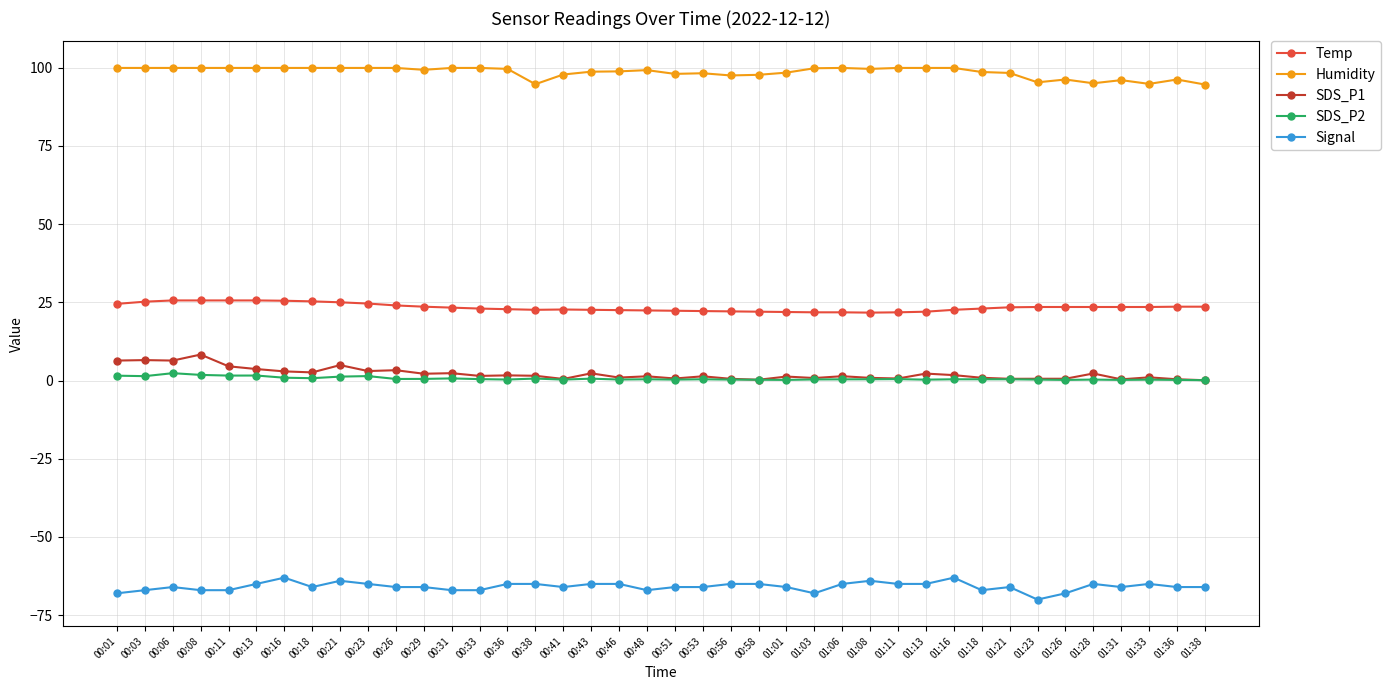

What is the sum of the Signal values at 01:08 and 00:38?

-129.0